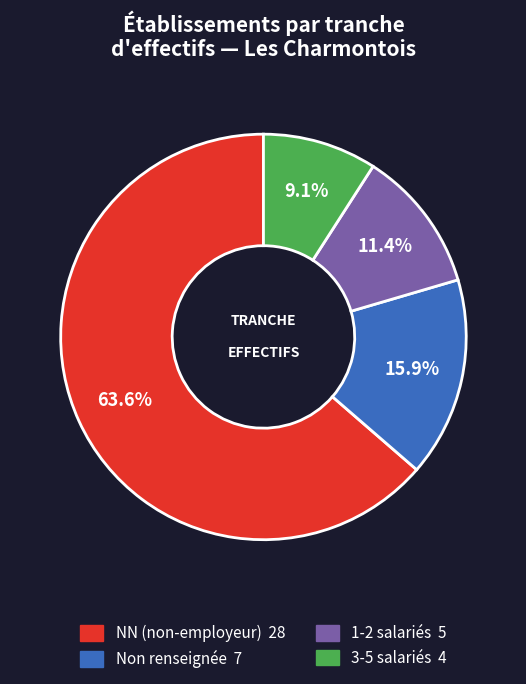

Is there a majority slice in this chart?

Yes